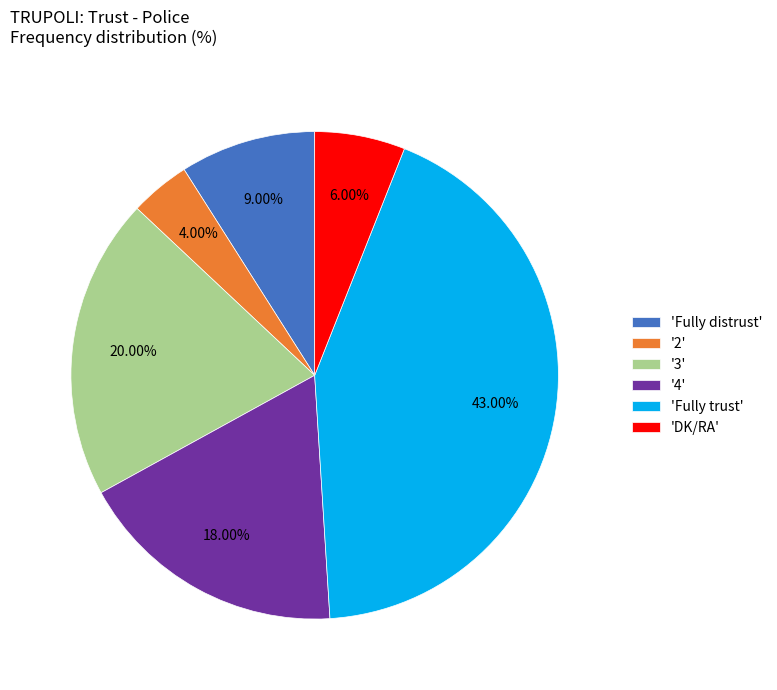

Which category has the biggest portion of the pie?

'Fully trust'